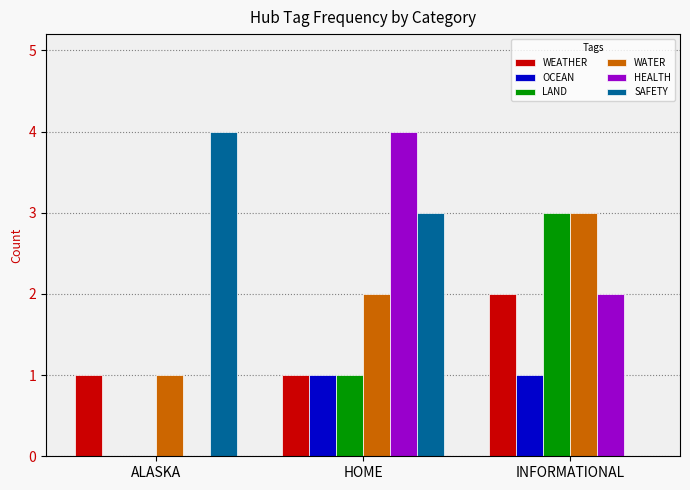

At which label is OCEAN closest to 0?

ALASKA